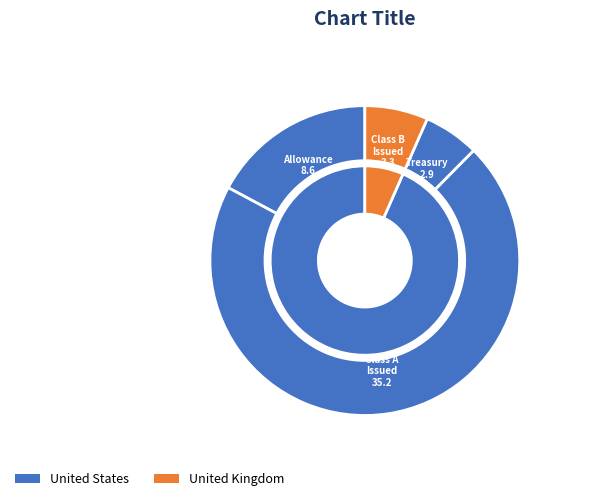

To the nearest percent, what portion does Allowance for trade
accounts receivables represent?

17%